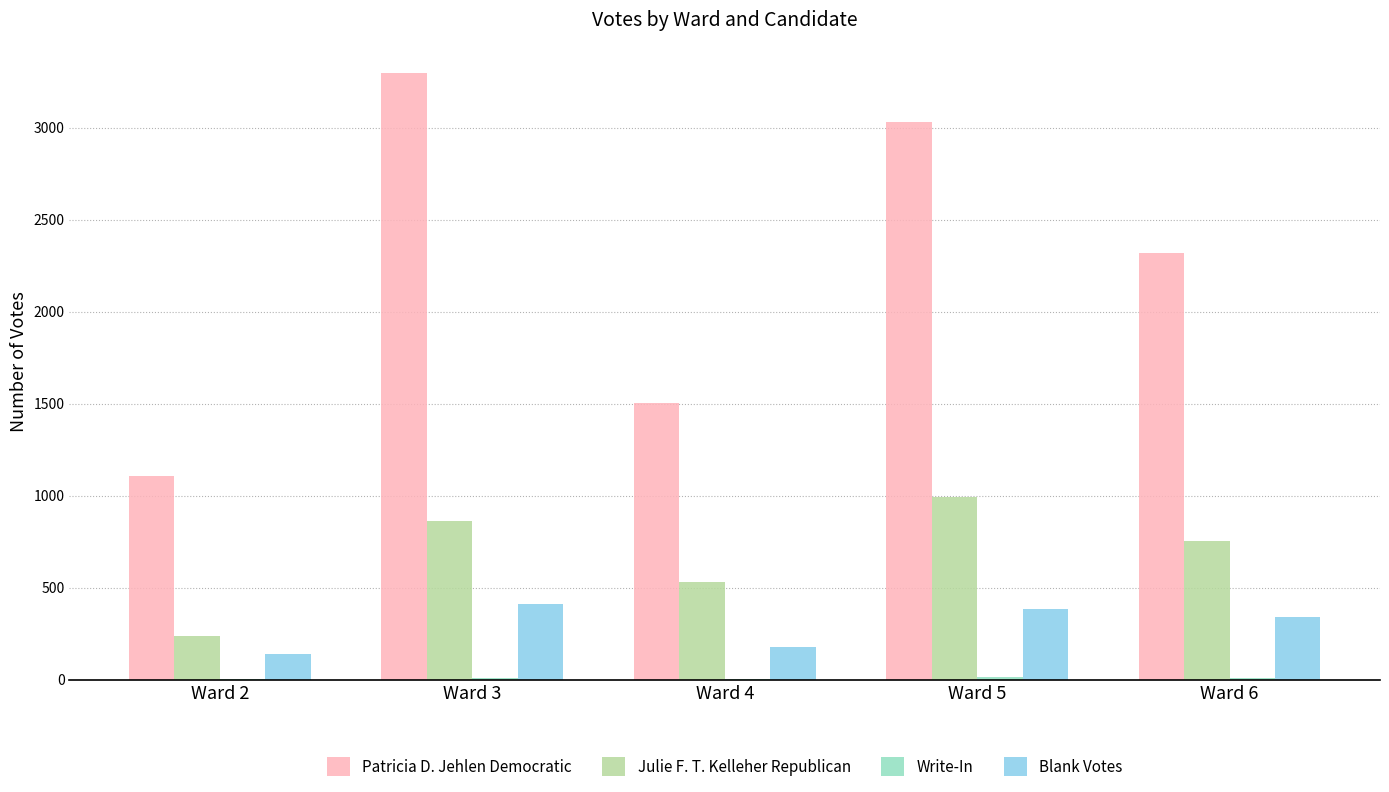

Which category has the highest value across all series?

Ward 3